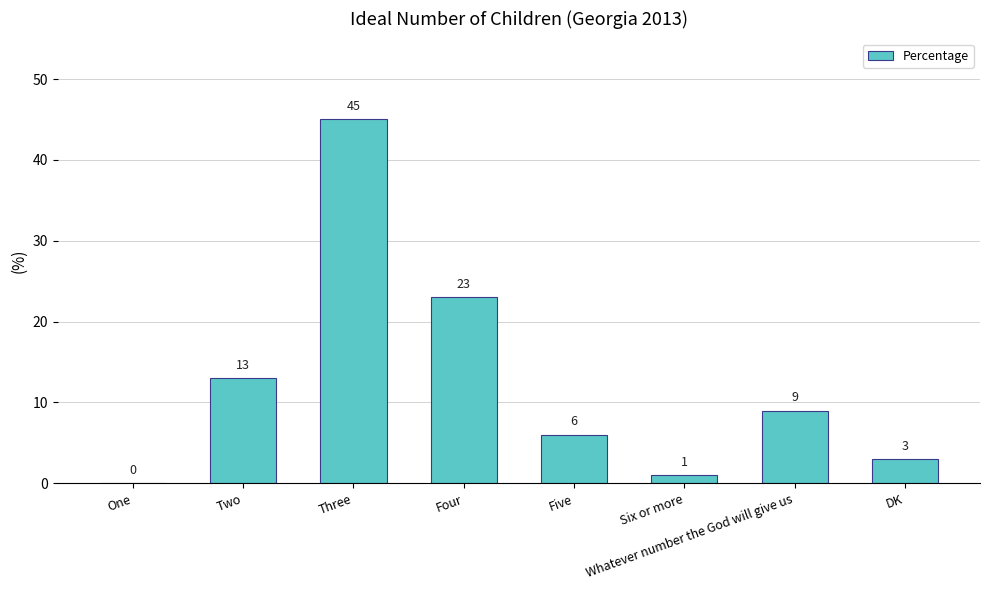

The value at Four is 11. True or false?

False